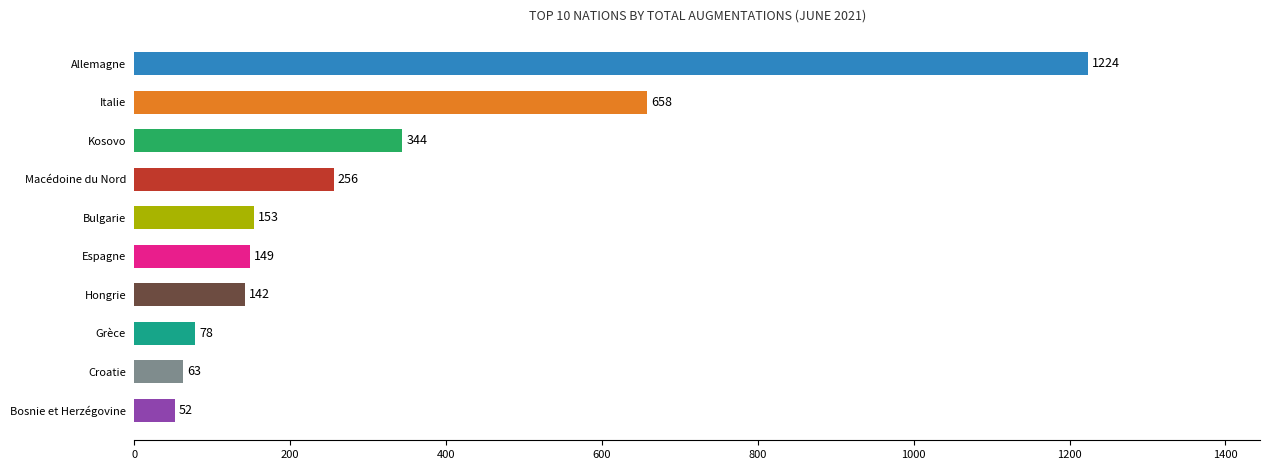

Are the bars grouped side by side (vs. stacked)?

No